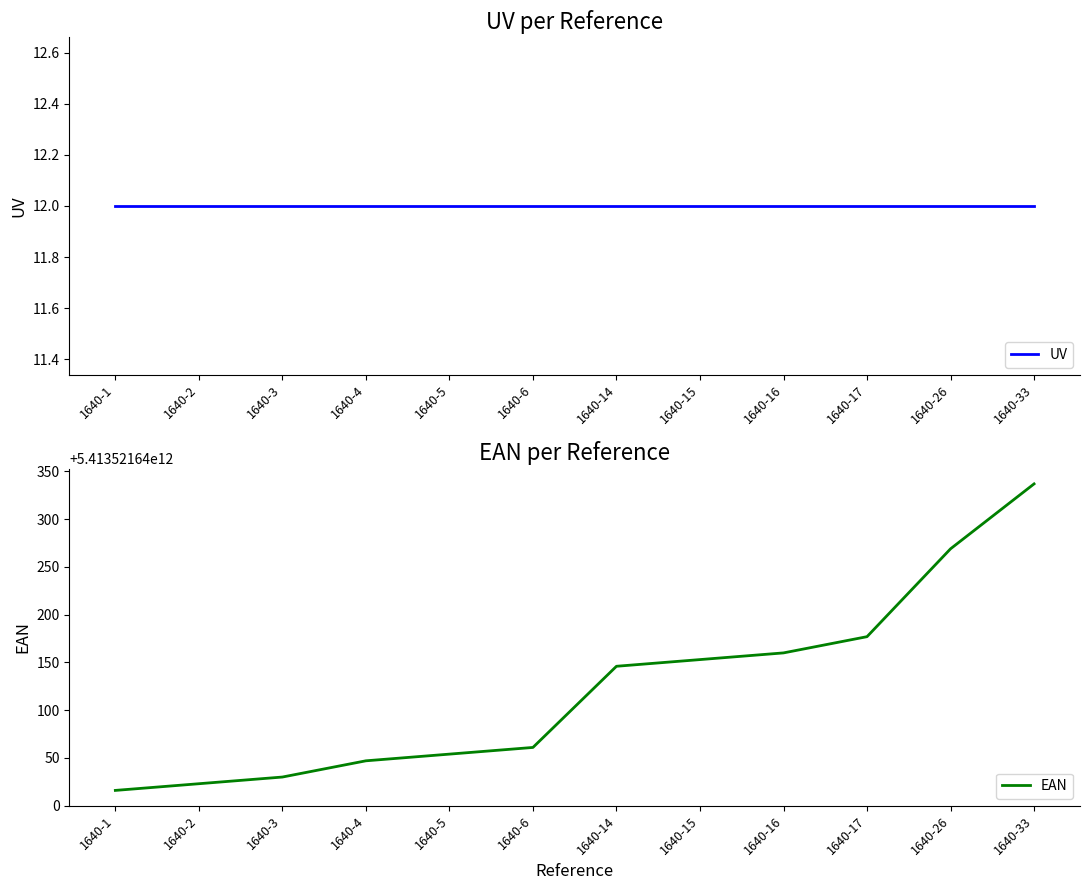

What is the smallest value displayed?

12